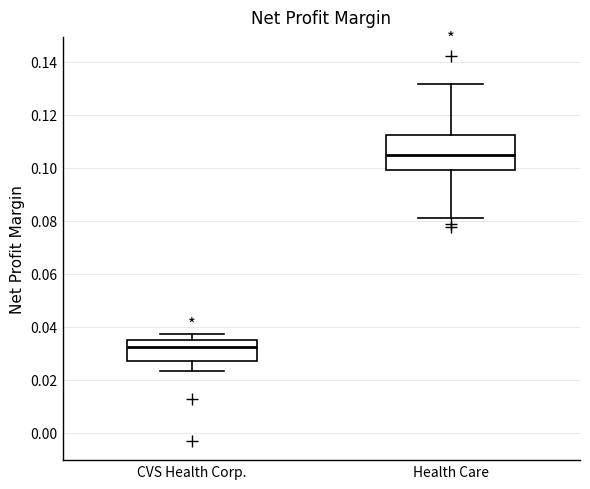

Which box's median line is the highest?

Health Care